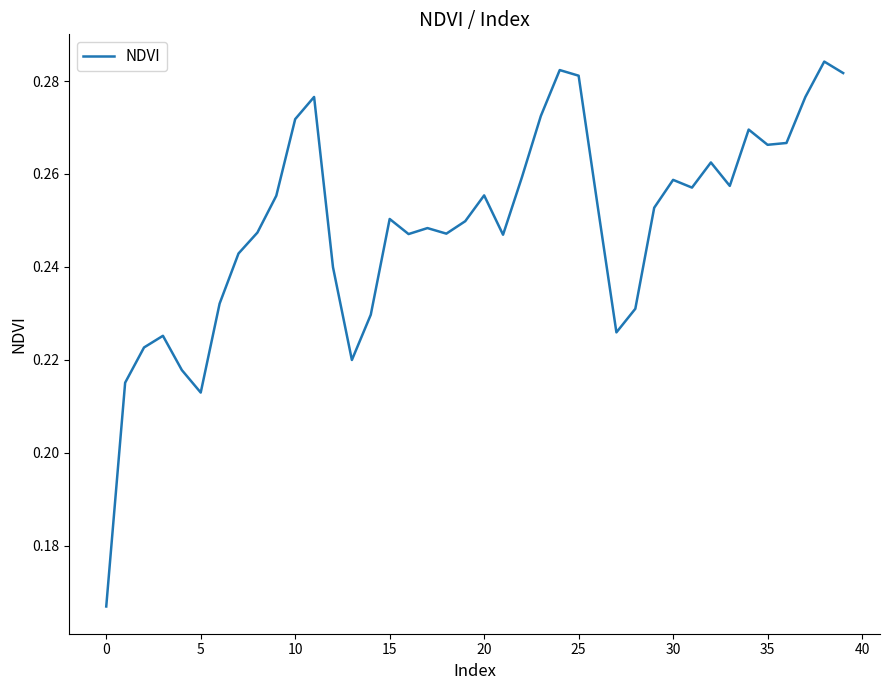

How many values are between 0 and 1?

40